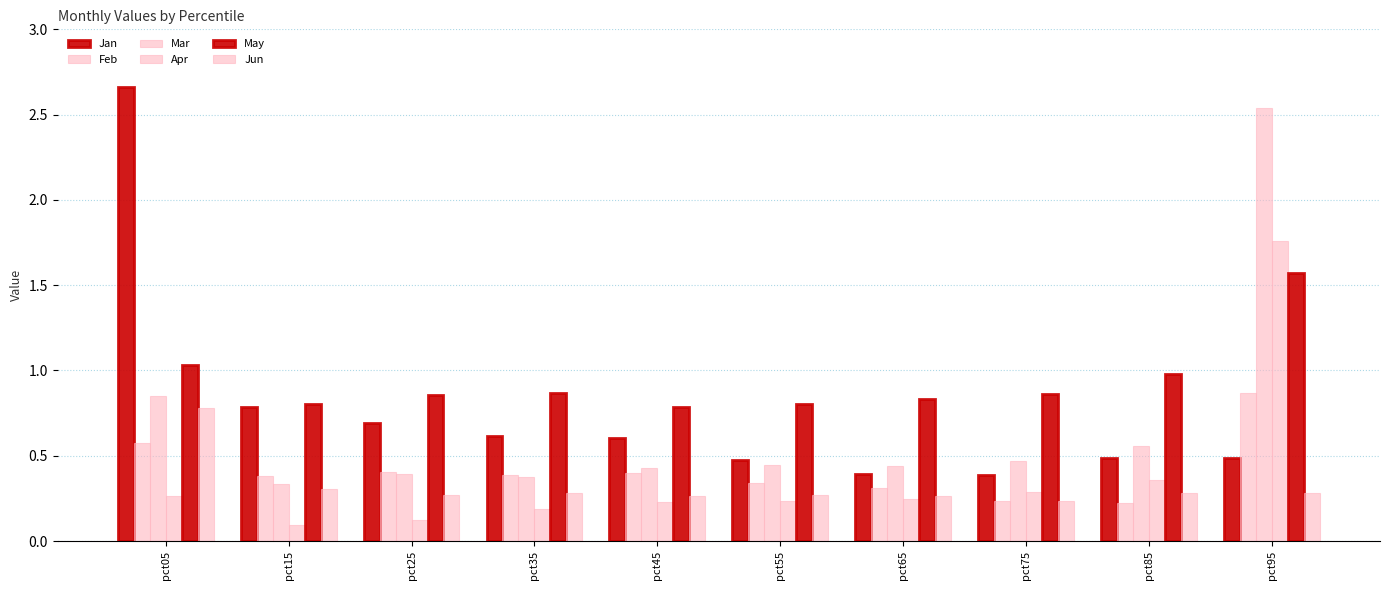

At how many categories does at least one series exceed 2?

2